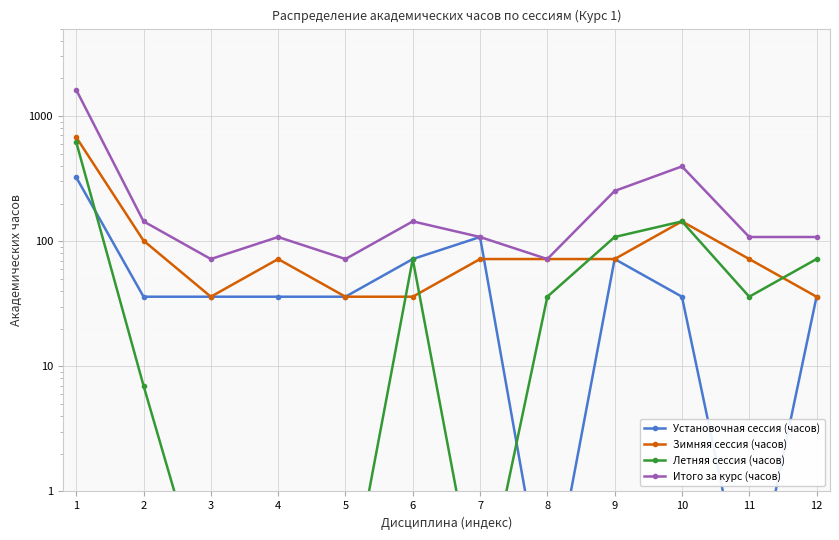

How many times do Установочная сессия (часов) and Зимняя сессия (часов) cross each other?

1